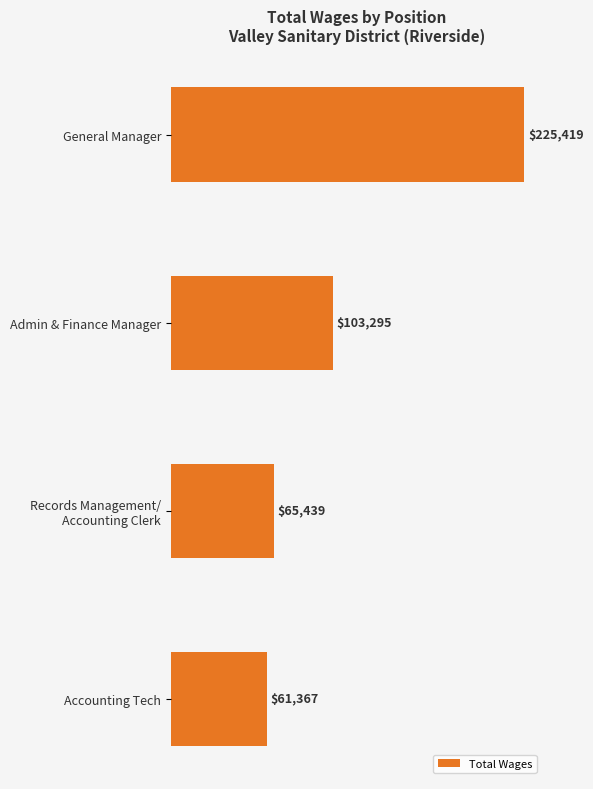

What is the sum of all values?

455520